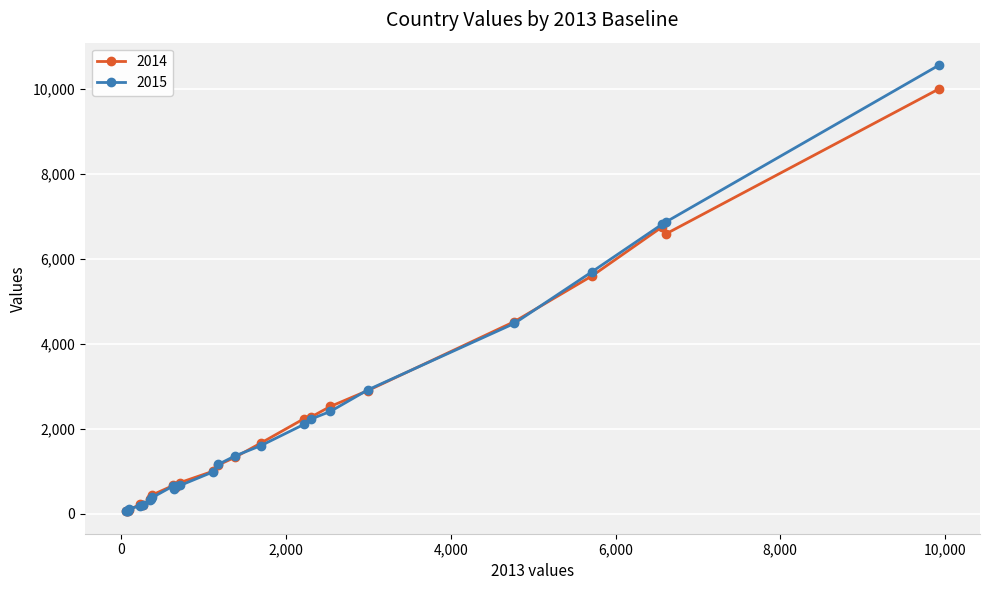

At how many categories does at least one series exceed 3086?

5